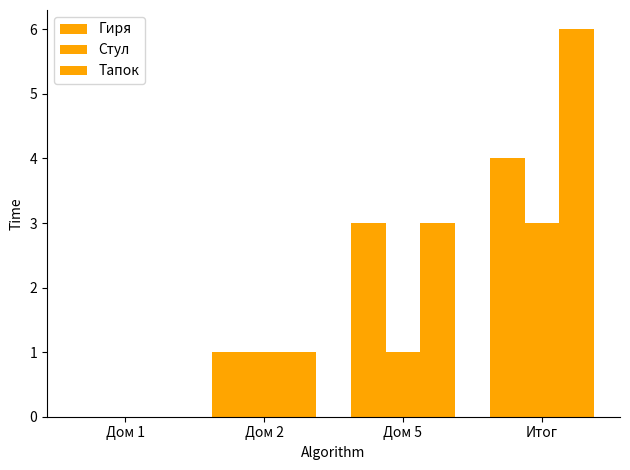

Reading right to left, list all the values displayed in this chart.

Гиря: 4	3	1	0
Стул: 3	1	1	0
Тапок: 6	3	1	0